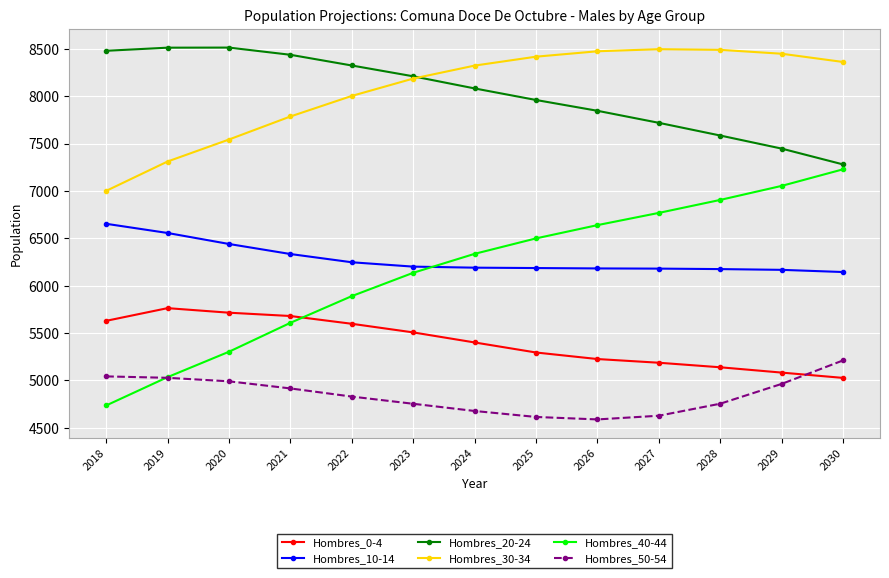

Count the number of categories in the chart.

13